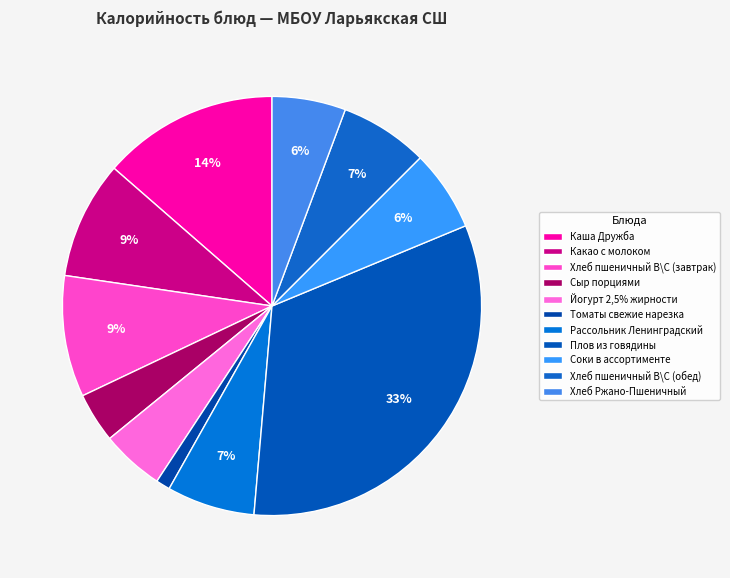

Which slice is the smallest?

Томаты свежие нарезка